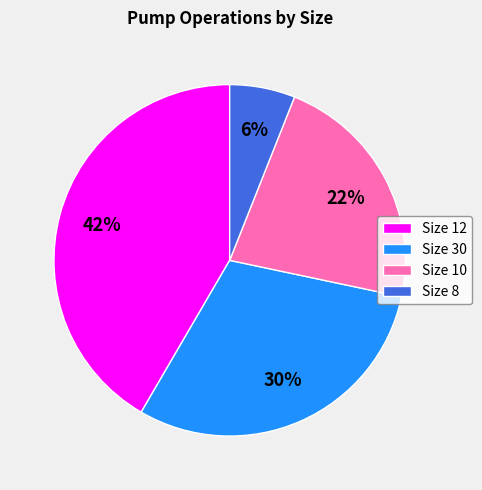

Is it true that Size 30 is 30% of the pie?

True